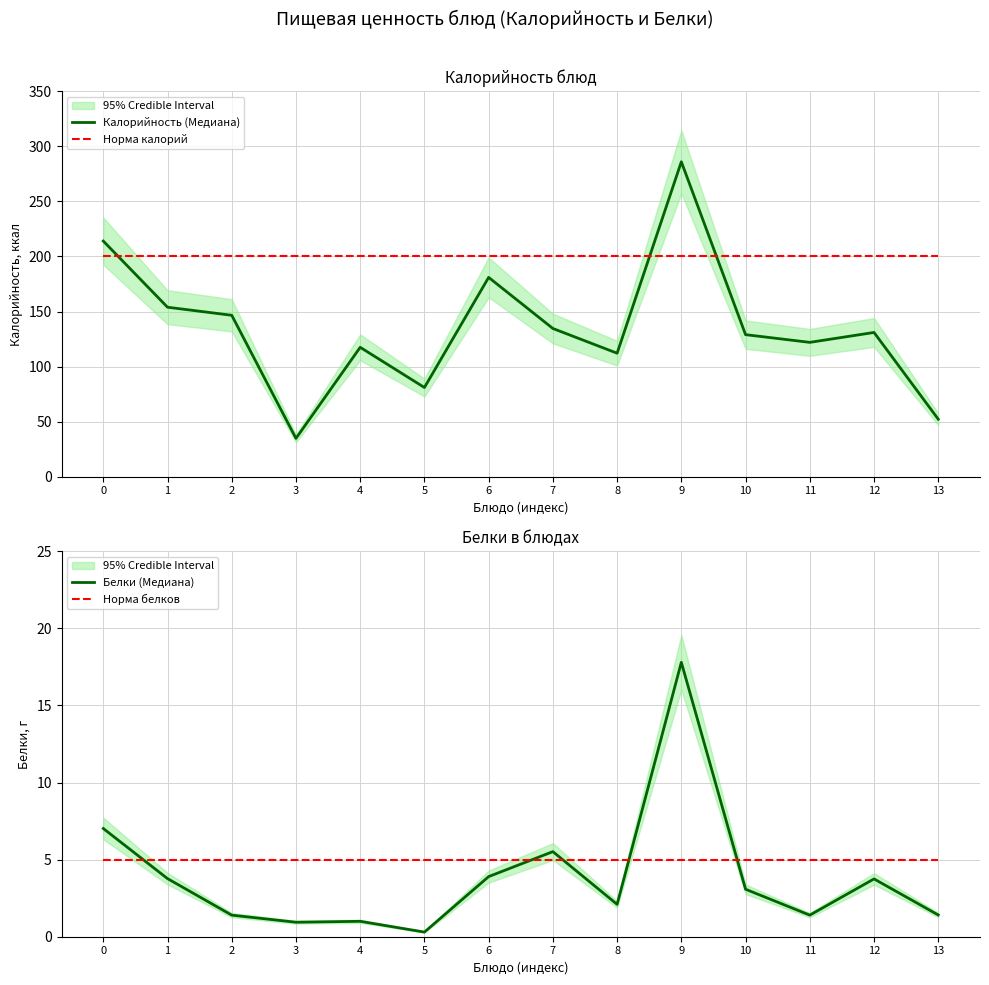

Which series has the widest spread of values?

Калорийность (Медиана)